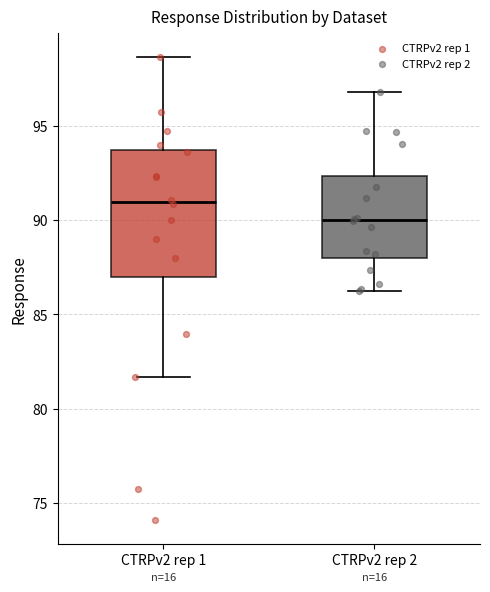

Which box's median line is the lowest?

CTRPv2 rep 2